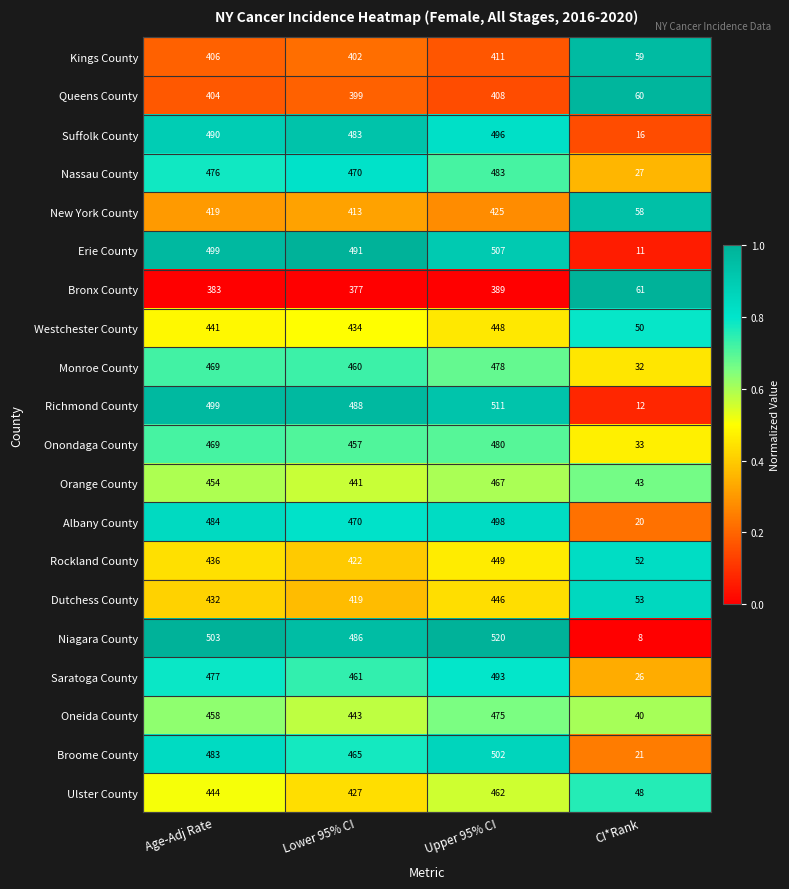

Read the Richmond County value at CI*Rank.

12